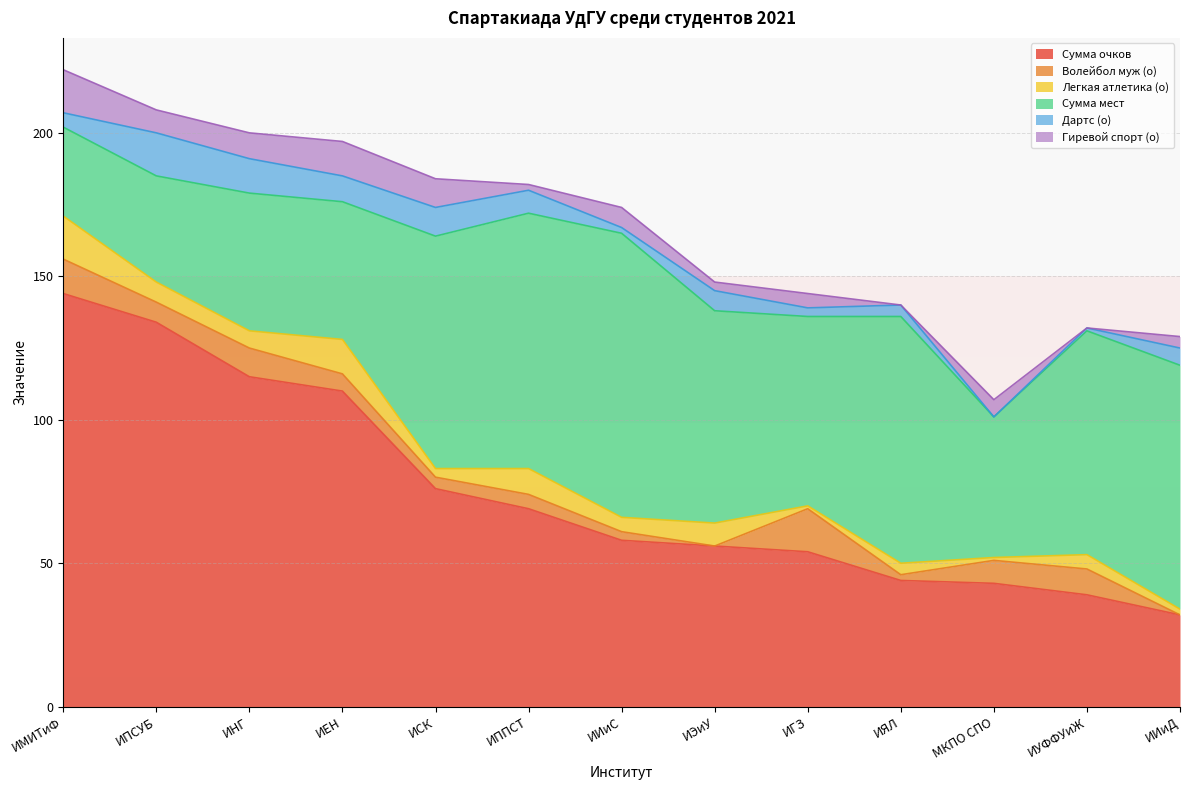

Where is Волейбол муж (о) nearest to the value 7?

ИПСУБ